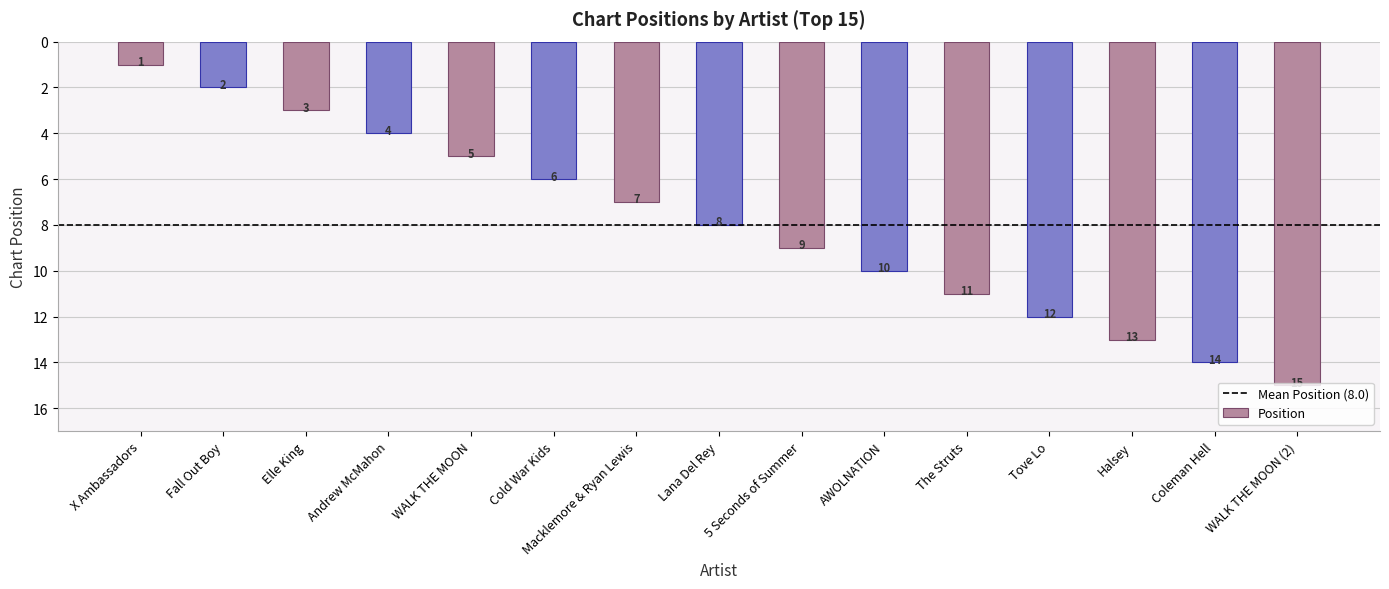

How many values are below 8?

7